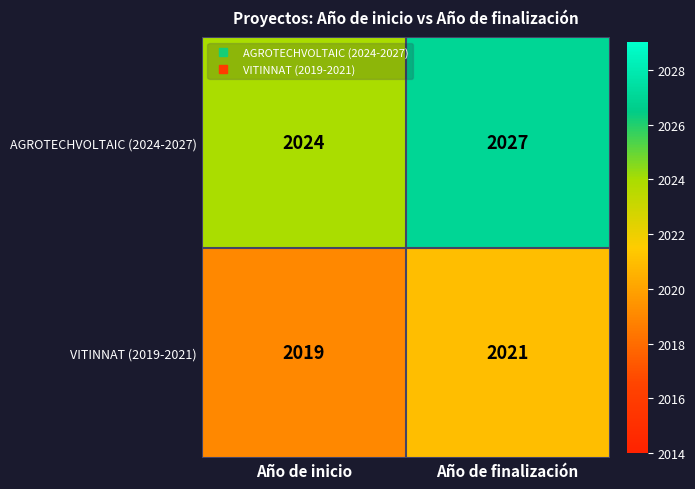

True or false: VITINNAT (2019-2021) has a value of 3016 at Año de finalización.

False